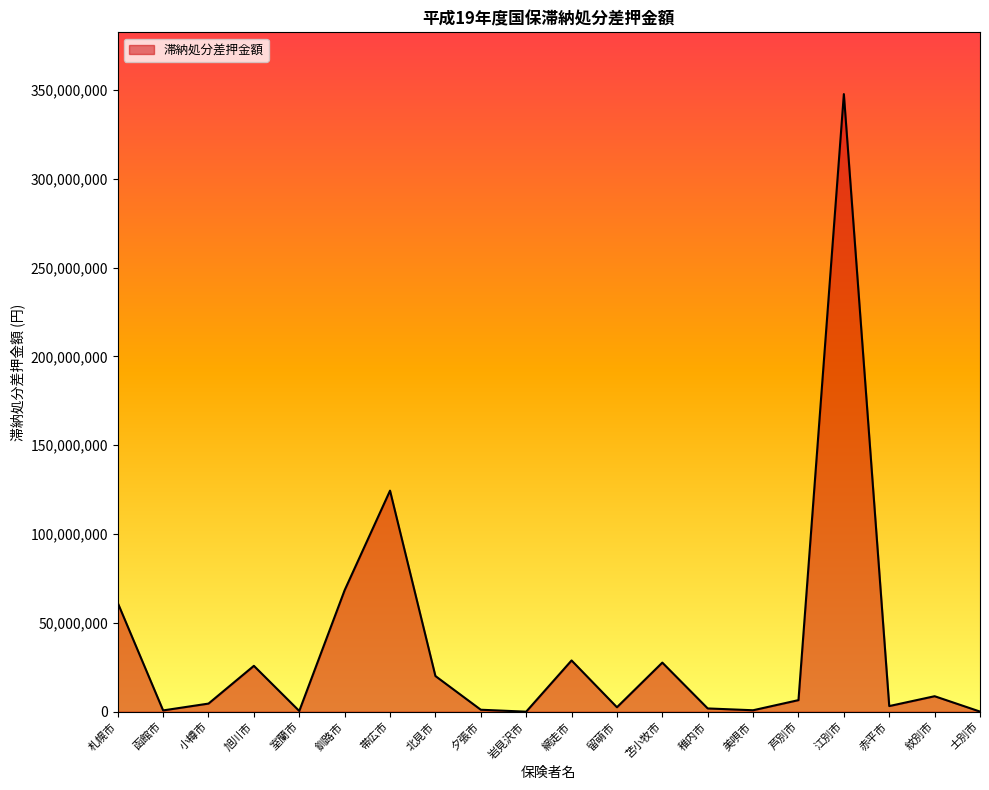

What is the sum of all values?

735118572